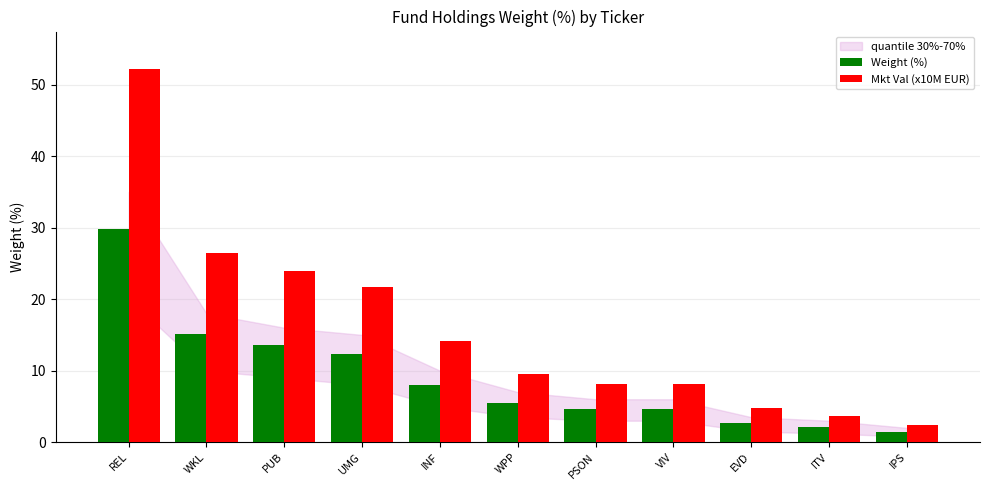

Is the value of Weight (%) at UMG greater than the value of Mkt Val (x10M EUR) at WKL?

No